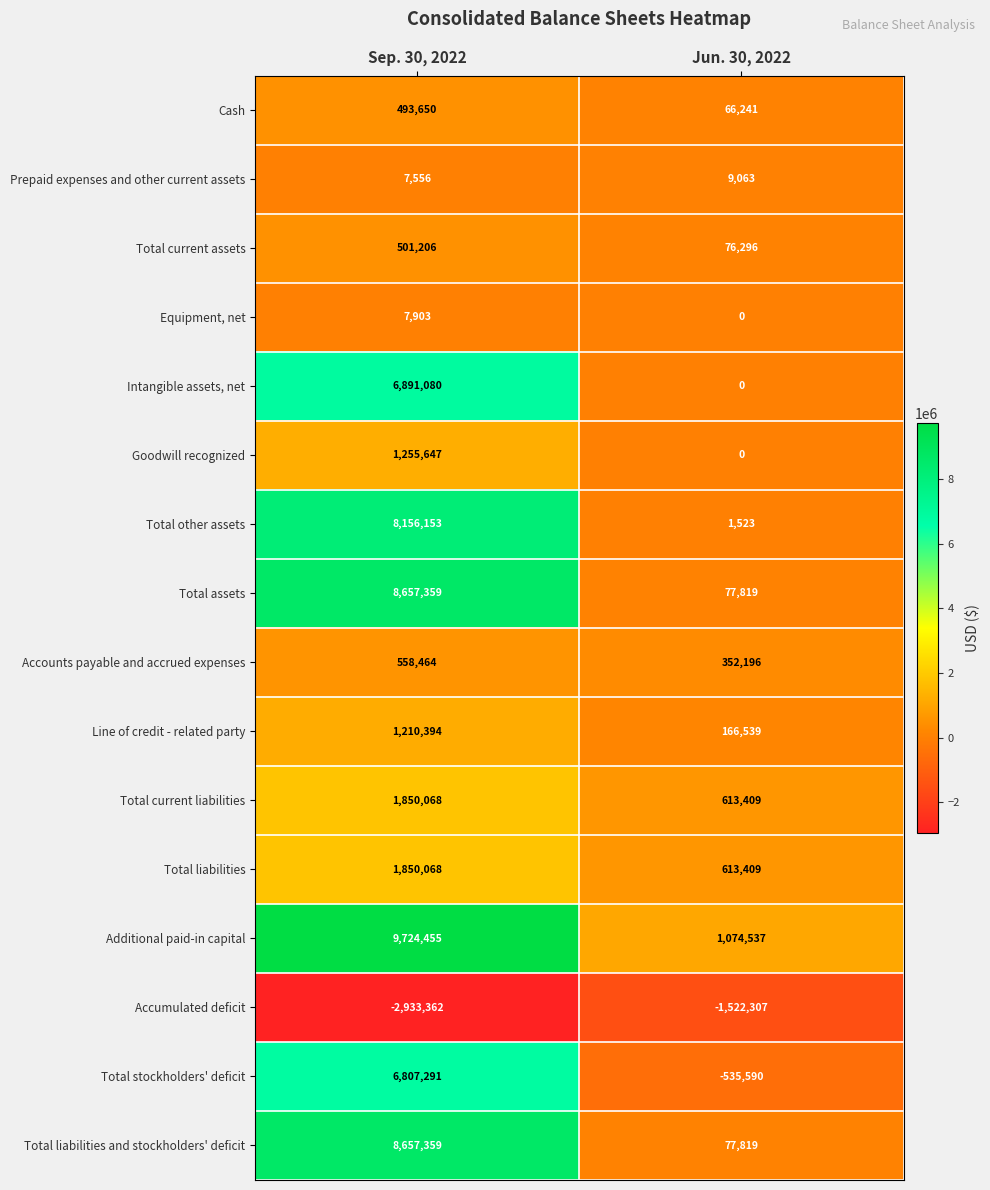

Which category has the lowest value across all series?

Sep. 30, 2022